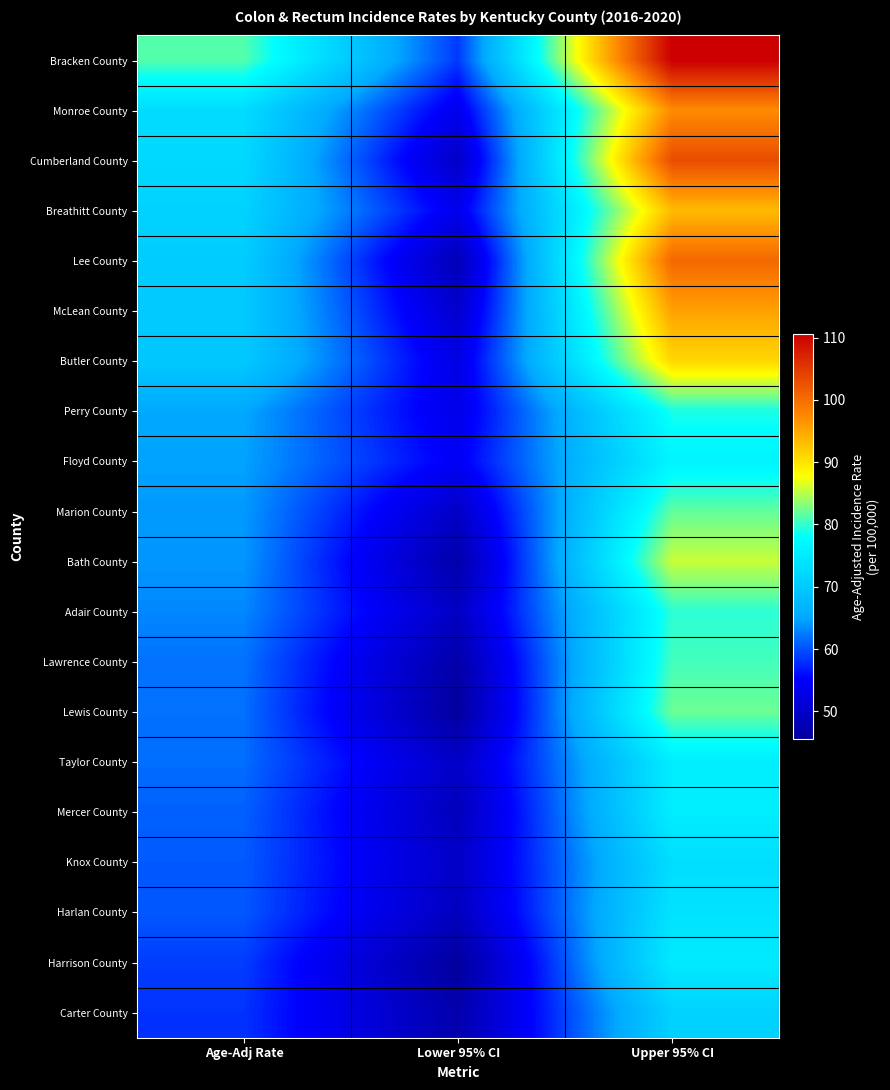

Between Lower 95% CI and Upper 95% CI, which is larger?

Upper 95% CI